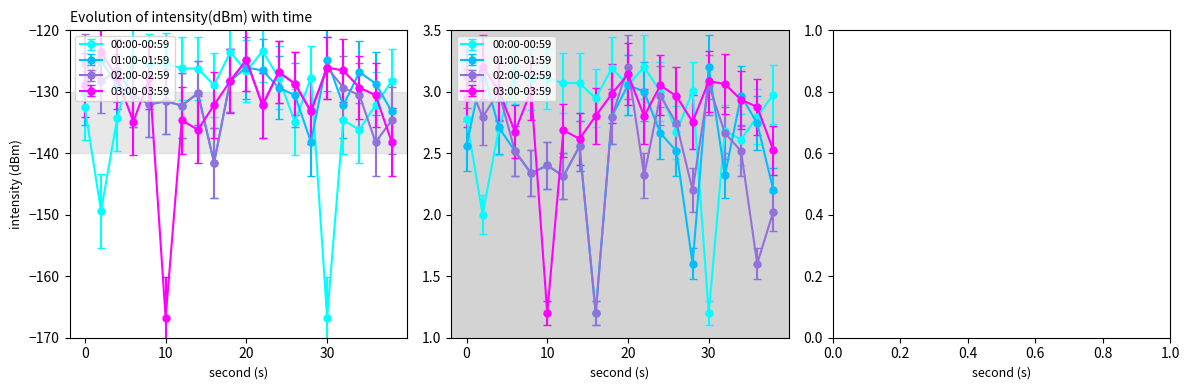

What is the value of the 00:00-00:59 point at the 8th from the left?

-126.3